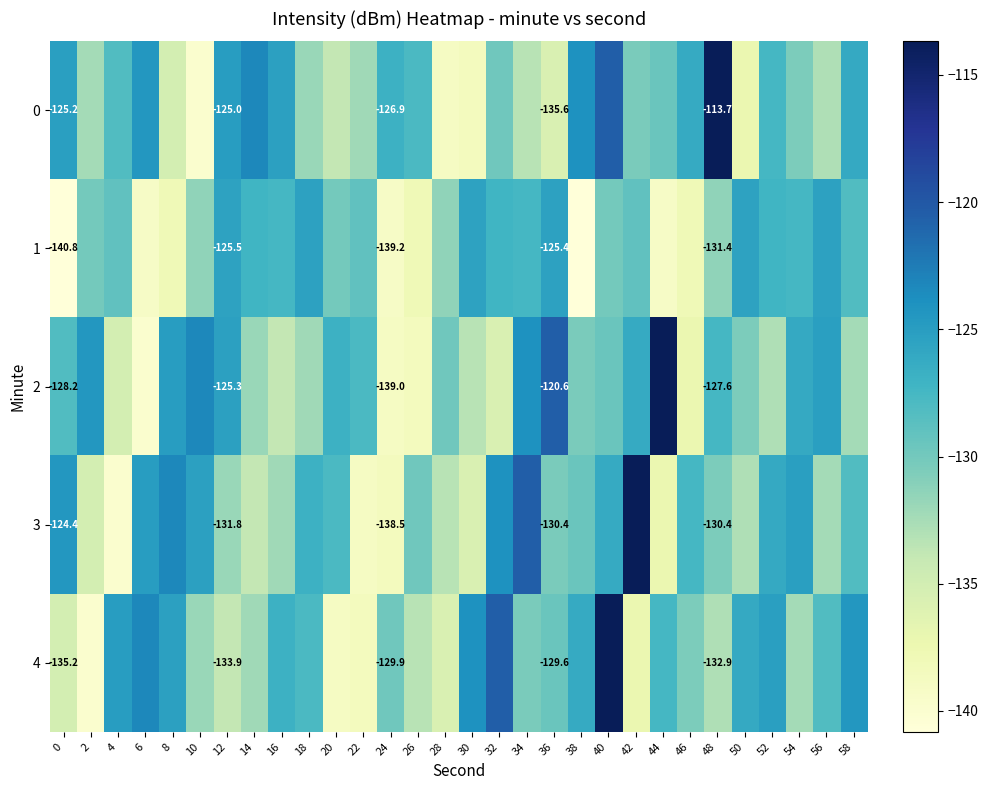

At 12, list the series in order from smallest to largest.

4, 3, 1, 2, 0